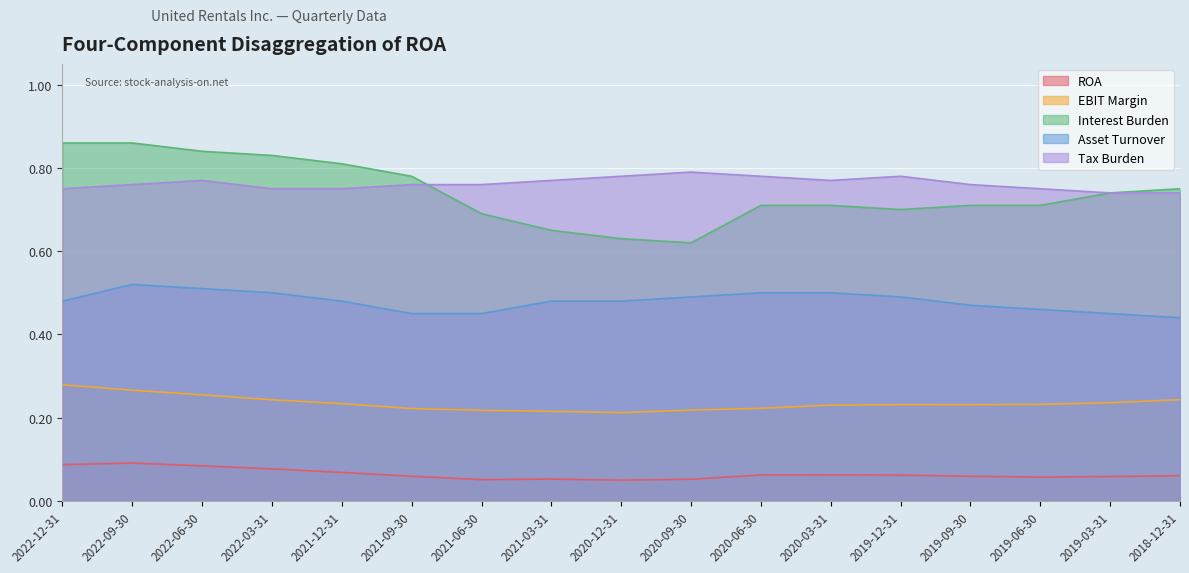

True or false: Asset Turnover has a value of 0.5 at 2020-06-30.

True